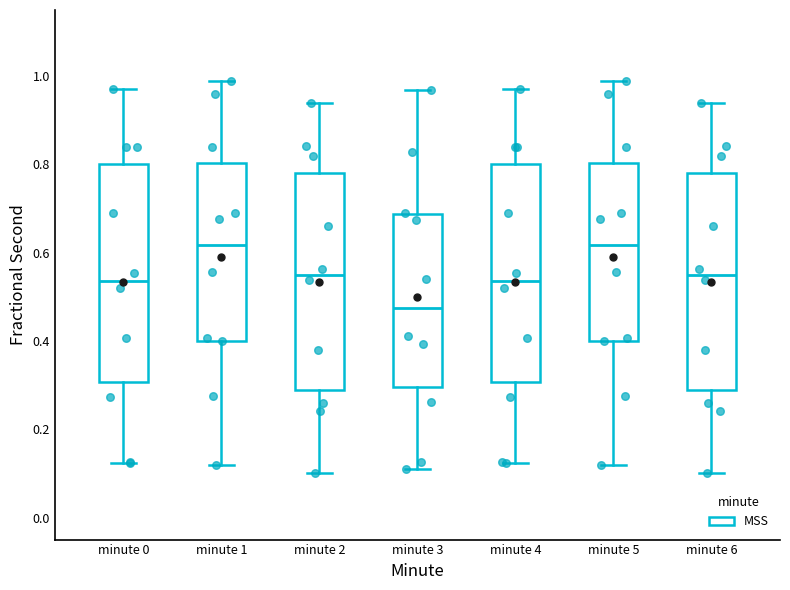

Where does the lower whisker of the box for minute 4 end on the y-axis? The values are not printed on the chart, so give them approximately, as read against the axis.

0.12